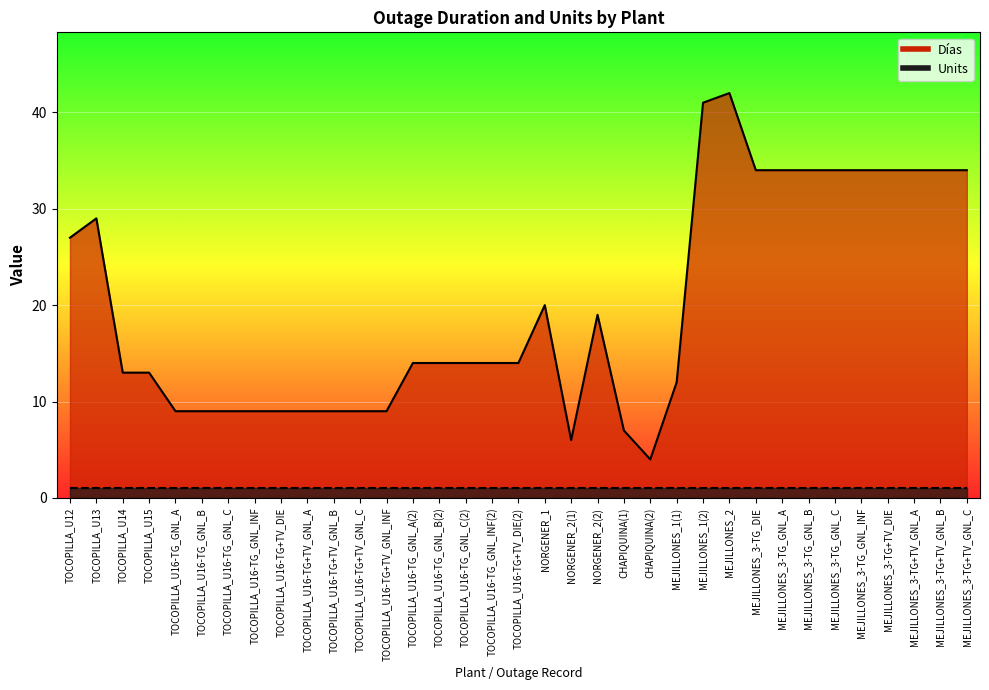

At which label does the data first exceed 14?

TOCOPILLA_U12